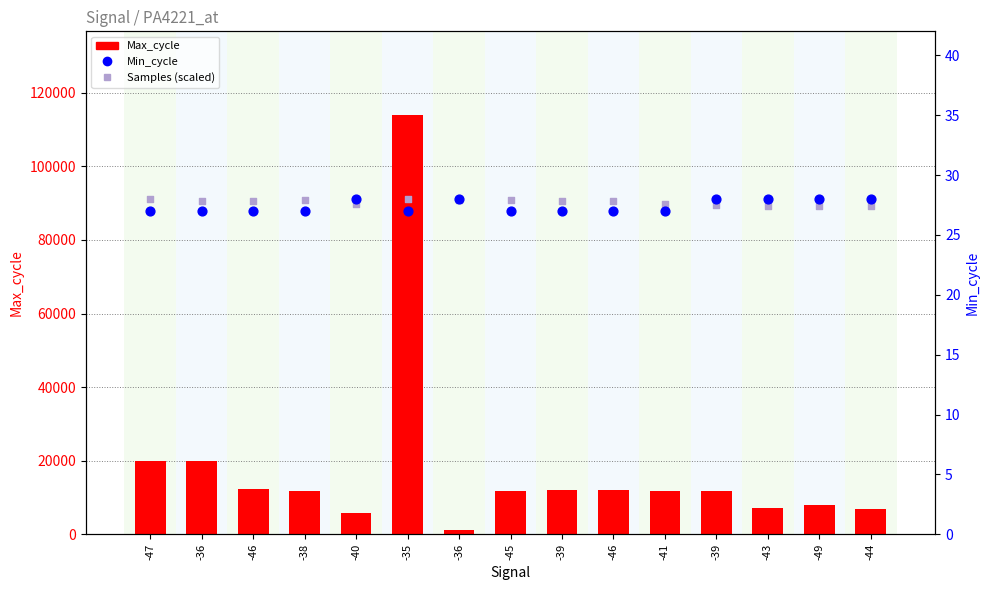

At which category is the sum across all series the highest?

-35